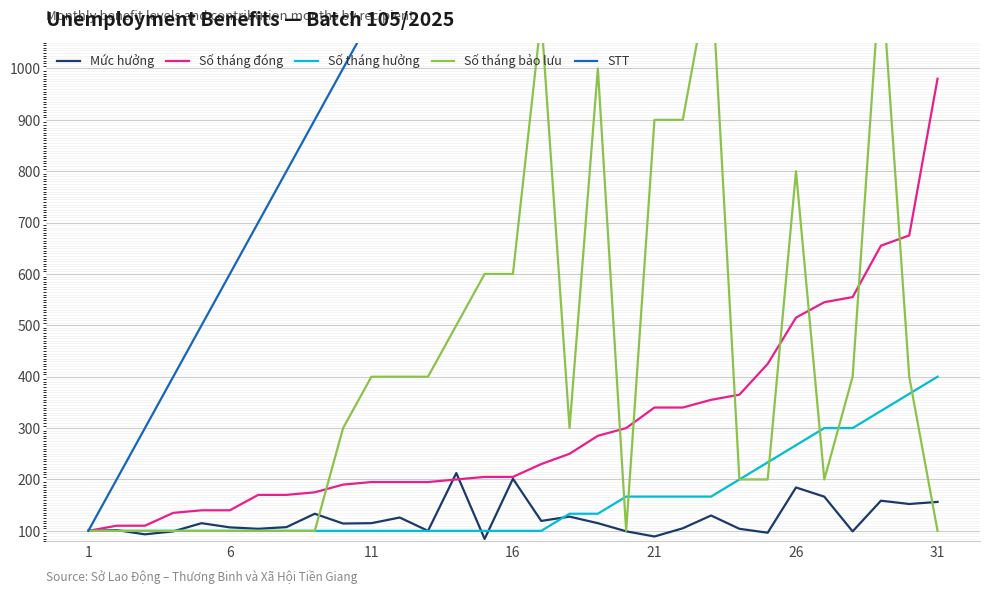

Reading right to left, list all the values displayed in this chart.

Mức hưởng: 156.3	152.3	158.7	99.0	166.6	184.5	96.4	104.0	129.9	105.0	89.0	99.1	114.9	127.7	119.3	201.4	84.3	212.5	100.0	126.0	114.9	114.2	133.3	107.3	104.0	106.8	114.9	99.0	93.2	101.5	100.0
Số tháng đóng: 980.0	675.0	655.0	555.0	545.0	515.0	425.0	365.0	355.0	340.0	340.0	300.0	285.0	250.0	230.0	205.0	205.0	200.0	195.0	195.0	195.0	190.0	175.0	170.0	170.0	140.0	140.0	135.0	110.0	110.0	100.0
Số tháng hưởng: 400.0	366.7	333.3	300.0	300.0	266.7	233.3	200.0	166.7	166.7	166.7	166.7	133.3	133.3	100.0	100.0	100.0	100.0	100.0	100.0	100.0	100.0	100.0	100.0	100.0	100.0	100.0	100.0	100.0	100.0	100.0
Số tháng bảo lưu: 100.0	400.0	1200.0	400.0	200.0	800.0	200.0	200.0	1200.0	900.0	900.0	100.0	1000.0	300.0	1100.0	600.0	600.0	500.0	400.0	400.0	400.0	300.0	100.0	100.0	100.0	100.0	100.0	100.0	100.0	100.0	100.0
STT: 3100.0	3000.0	2900.0	2800.0	2700.0	2600.0	2500.0	2400.0	2300.0	2200.0	2100.0	2000.0	1900.0	1800.0	1700.0	1600.0	1500.0	1400.0	1300.0	1200.0	1100.0	1000.0	900.0	800.0	700.0	600.0	500.0	400.0	300.0	200.0	100.0